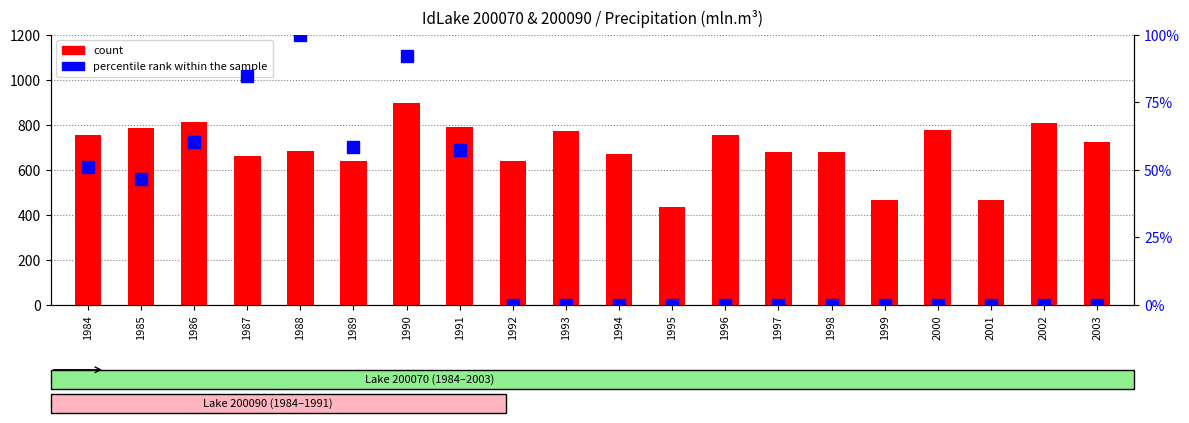

Which category has the highest value in the percentile rank within the sample series?

1988